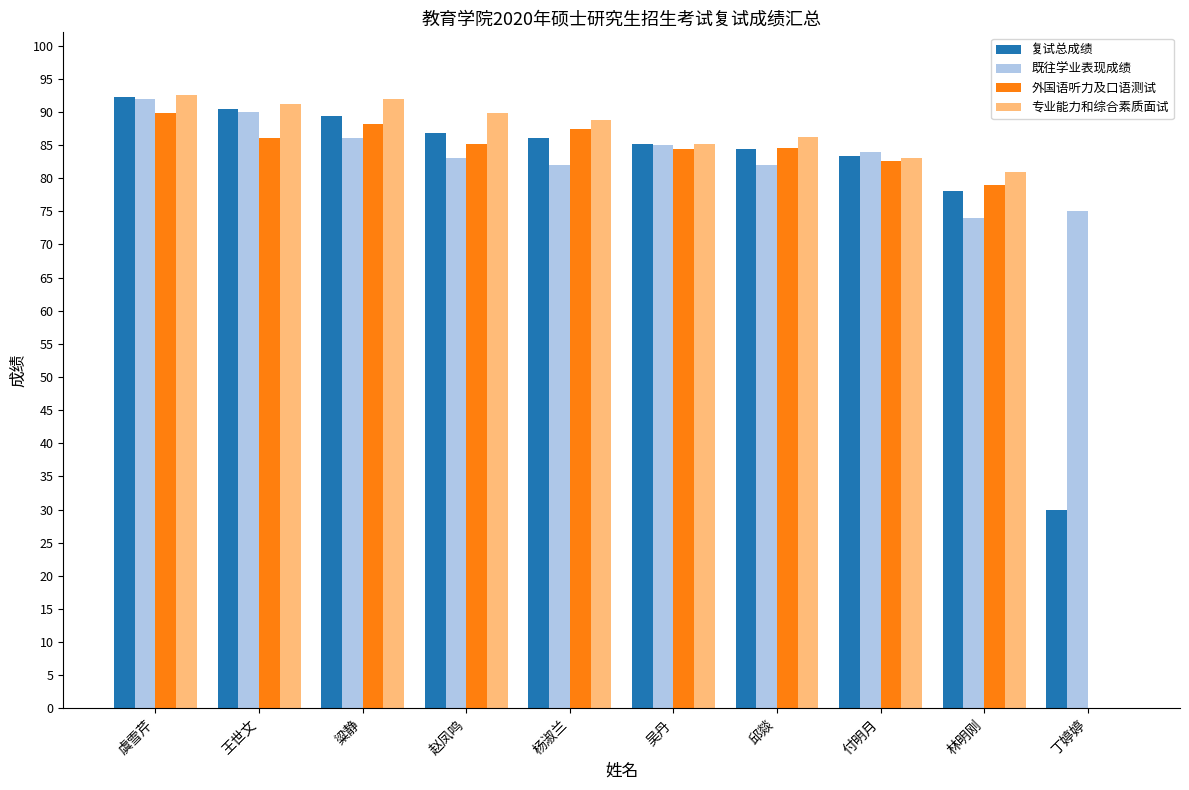

Which series changed the most between 付明月 and 林明刚?

既往学业表现成绩